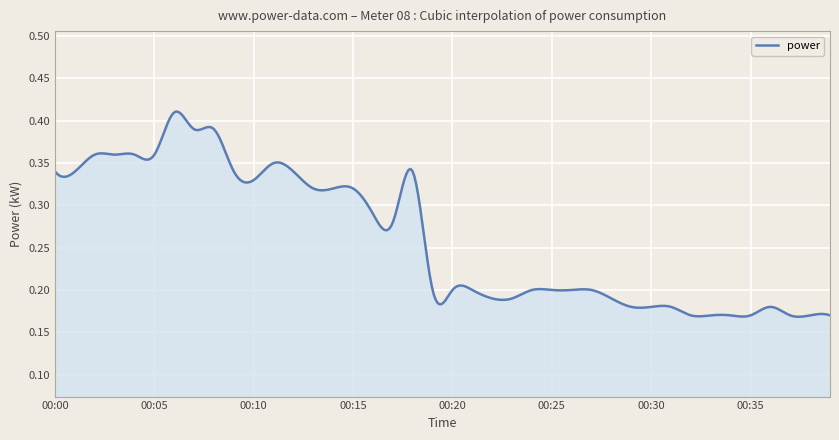

Where is the first local maximum?

00:06